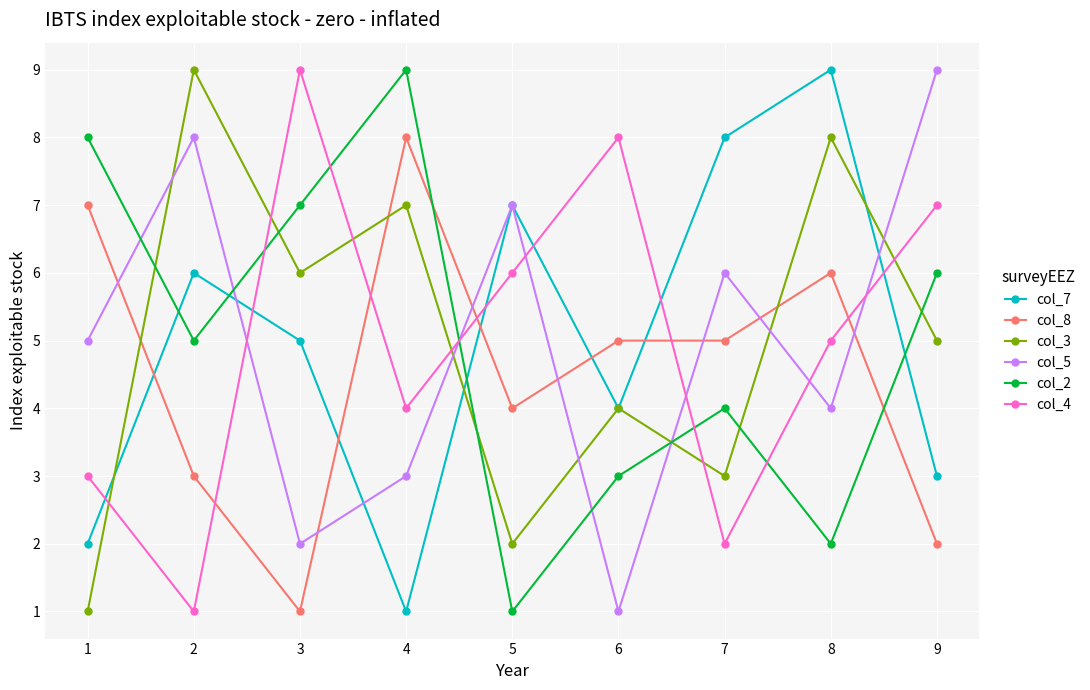

Does the chart display data point markers on the line(s)?

Yes